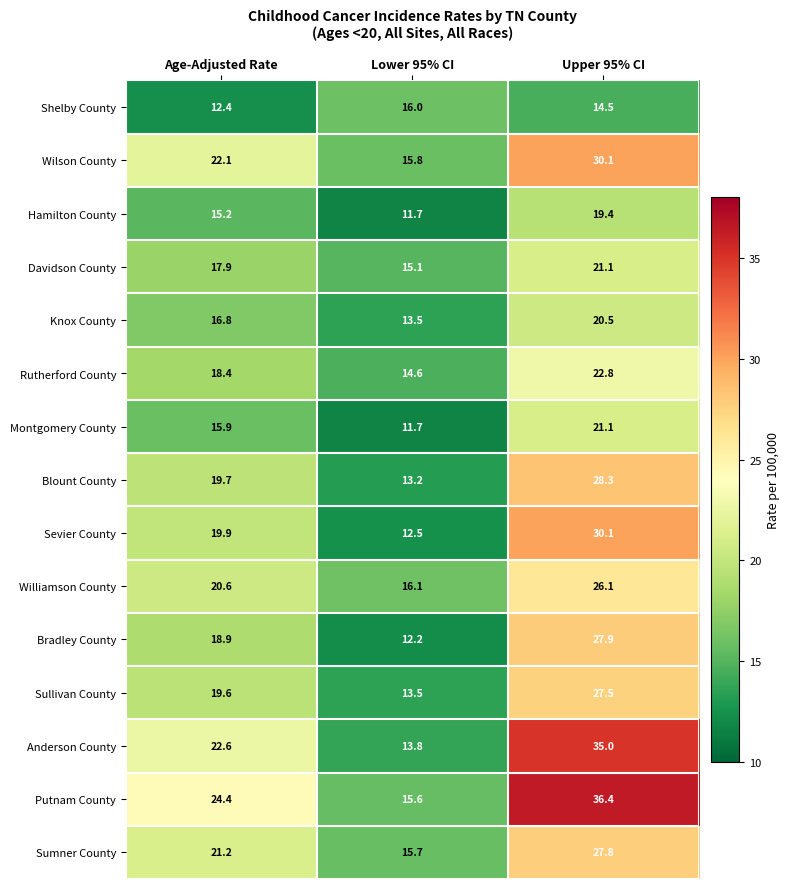

What is the total value across all series at Lower 95% CI?

211.0